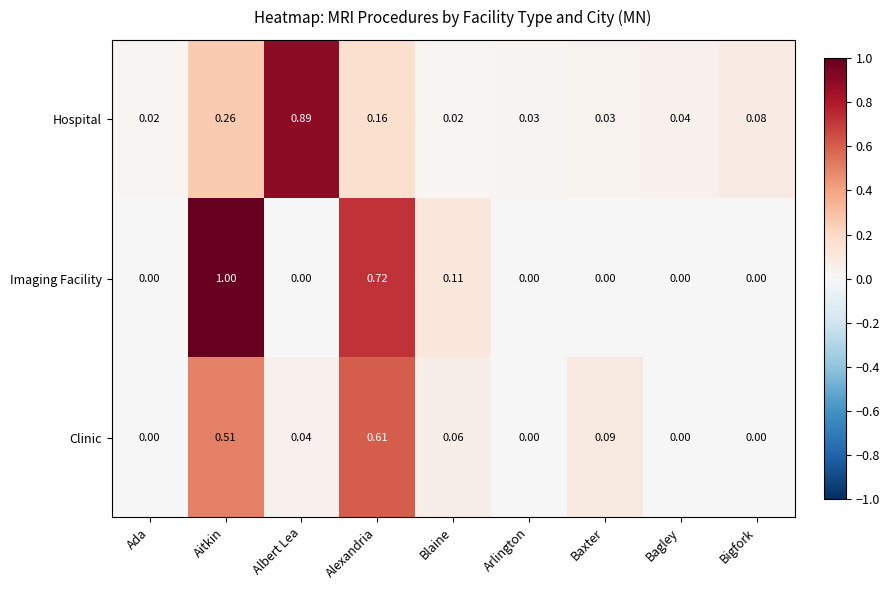

Which series has the largest total across all categories?

Imaging Facility